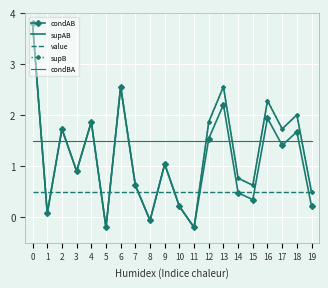

Rank the series by their maximum value, from highest to lowest.

condAB, supAB, supB, condBA, value